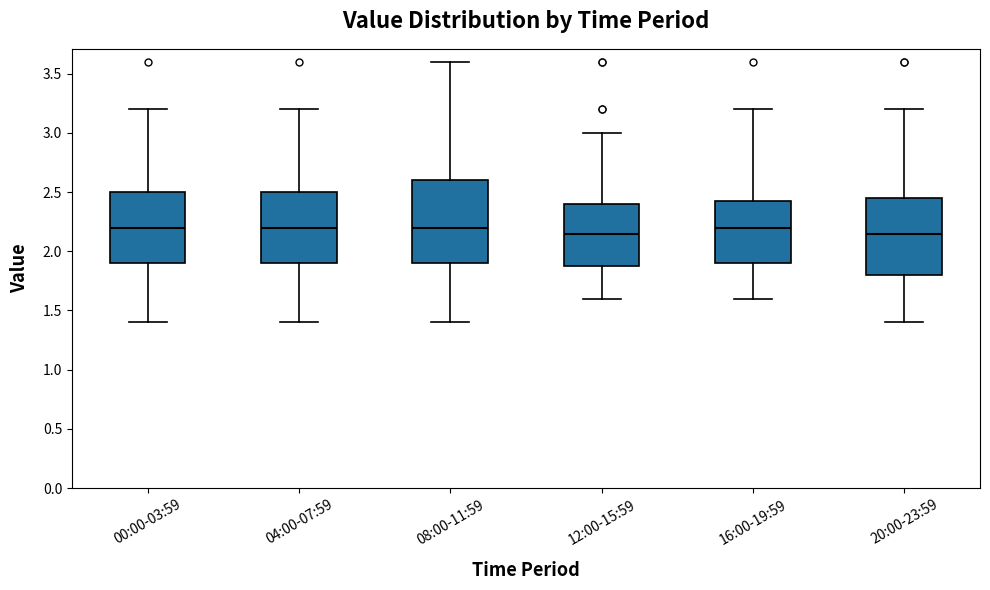

Reading left to right, read every box against the y-axis: the position of its median line, the range the box covers, and the ends of its whiskers. The values are not printed on the chart, so give them approximately, as read against the axis.

00:00-03:59: median 2.20, box 1.90 to 2.50, whiskers 1.40 to 3.20
04:00-07:59: median 2.20, box 1.90 to 2.50, whiskers 1.40 to 3.20
08:00-11:59: median 2.20, box 1.90 to 2.60, whiskers 1.40 to 3.60
12:00-15:59: median 2.15, box 1.90 to 2.40, whiskers 1.60 to 3.00
16:00-19:59: median 2.20, box 1.90 to 2.45, whiskers 1.60 to 3.20
20:00-23:59: median 2.15, box 1.80 to 2.45, whiskers 1.40 to 3.20